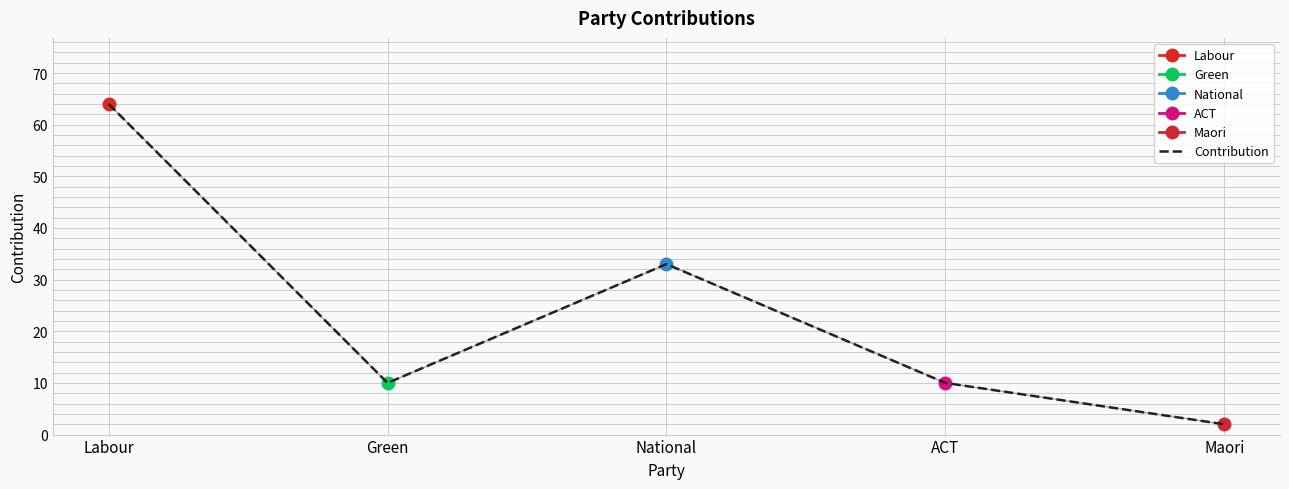

At which category does the data reach its first local valley?

Green